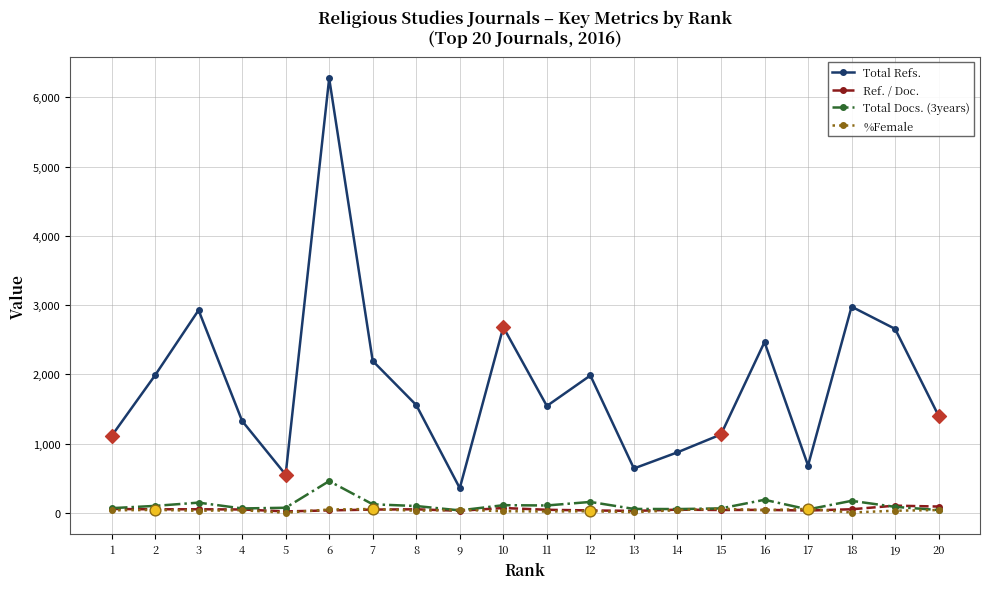

Which series changed the most between 3 and 14?

Total Refs.